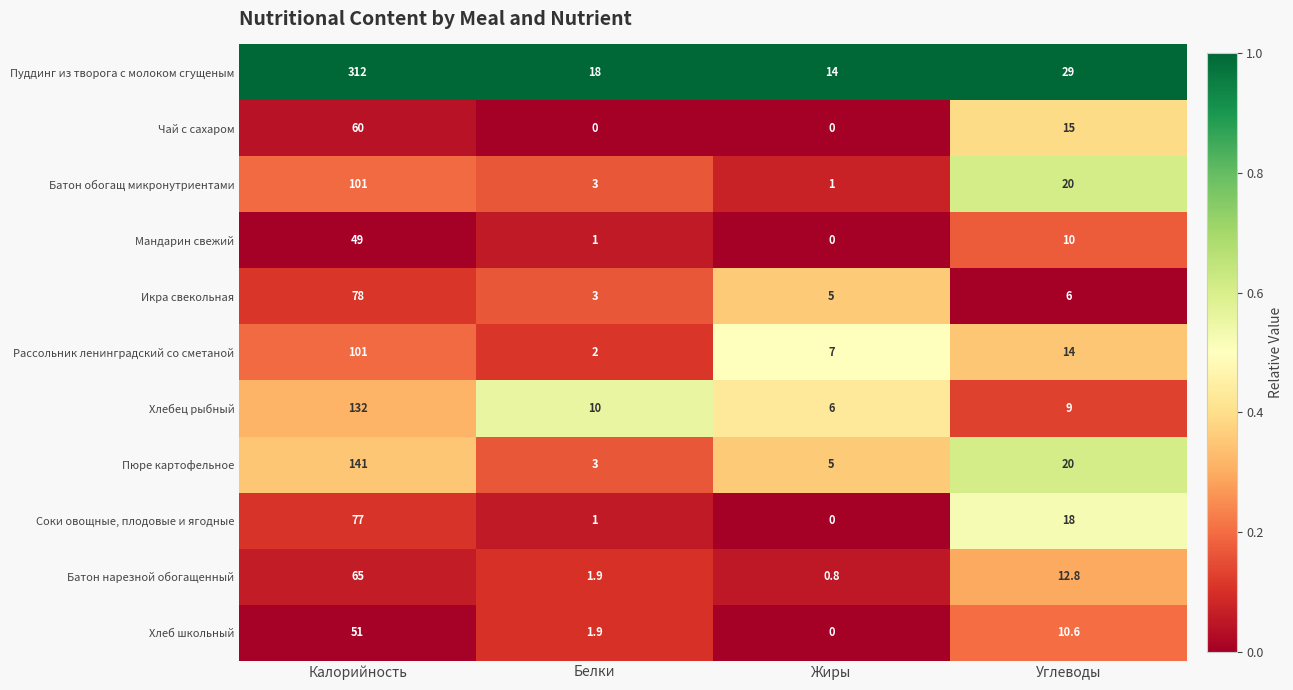

What is the spread (max minus min) of values at Жиры?

14.0